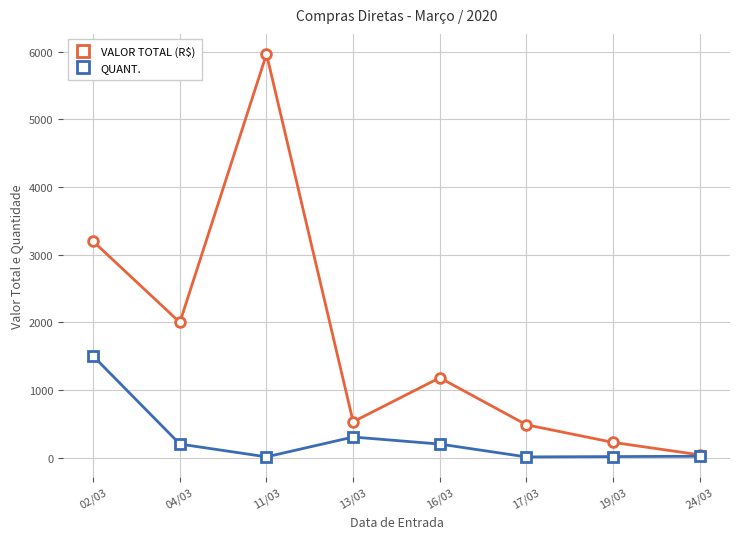

What is the label of the 4th point from the left?

13/03